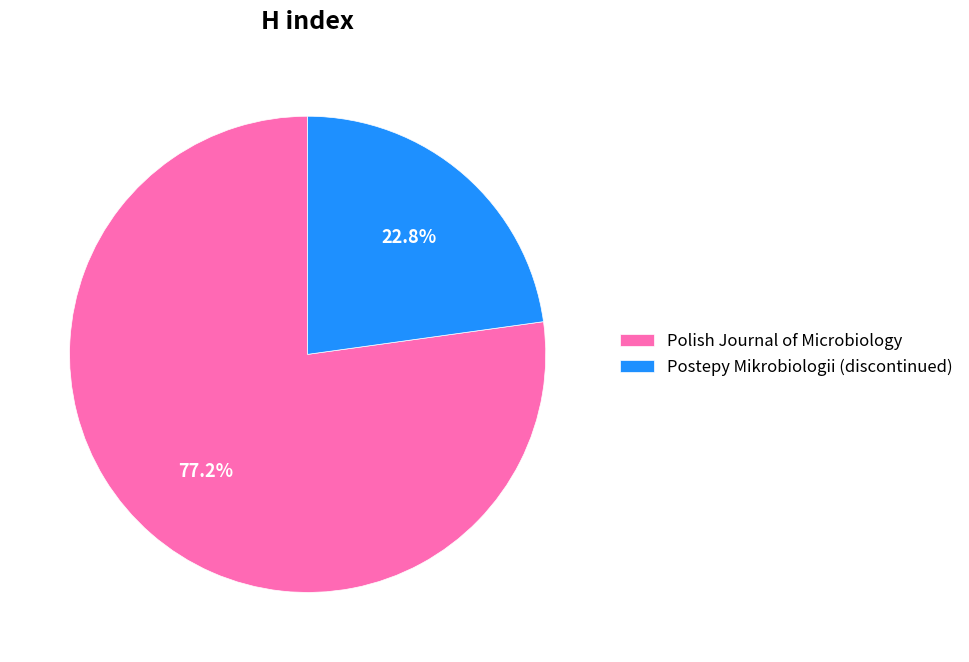

Is there any slice that represents more than half of the pie?

Yes